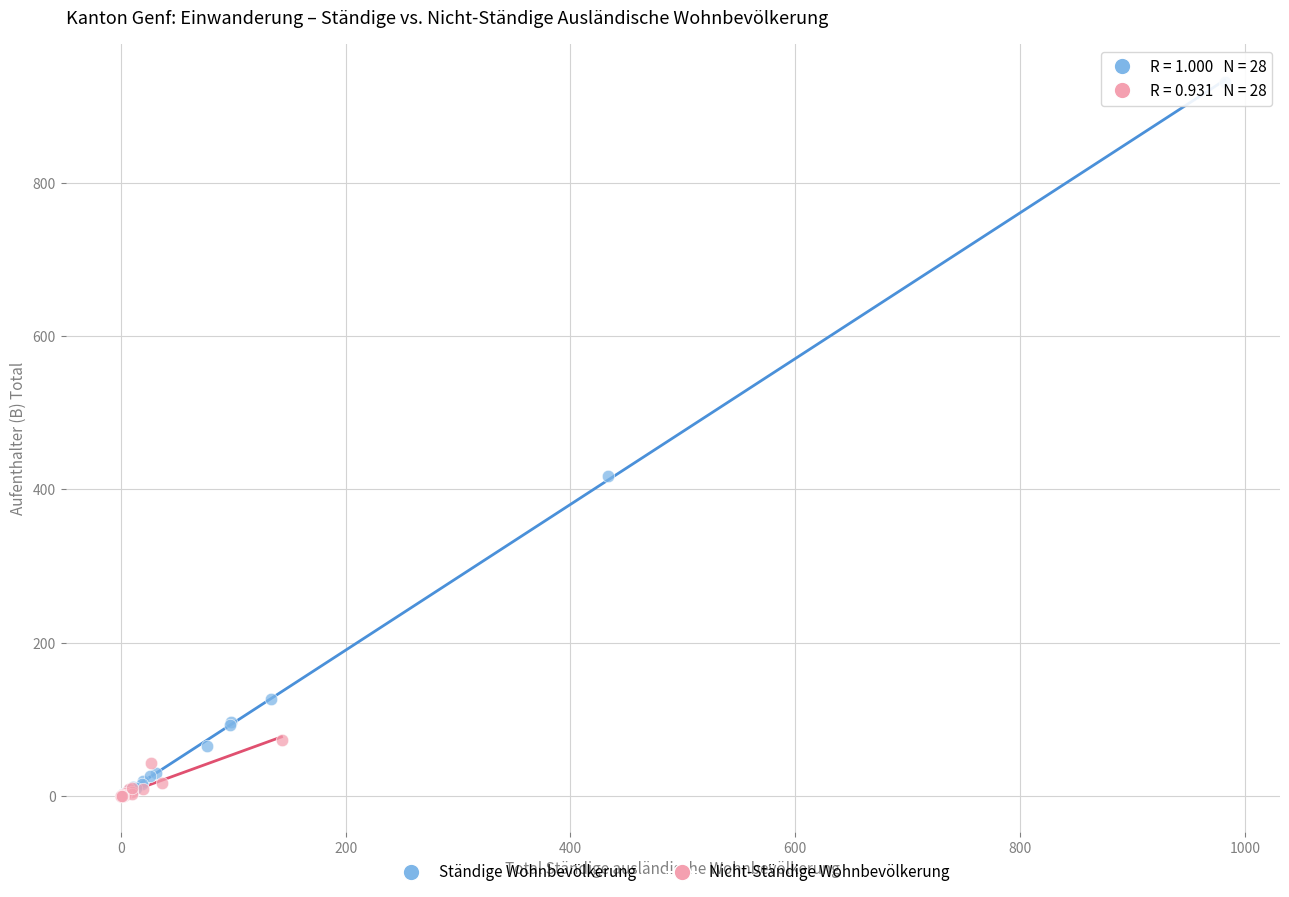

Which series contains the highest Y value?

Ständige Wohnbevölkerung